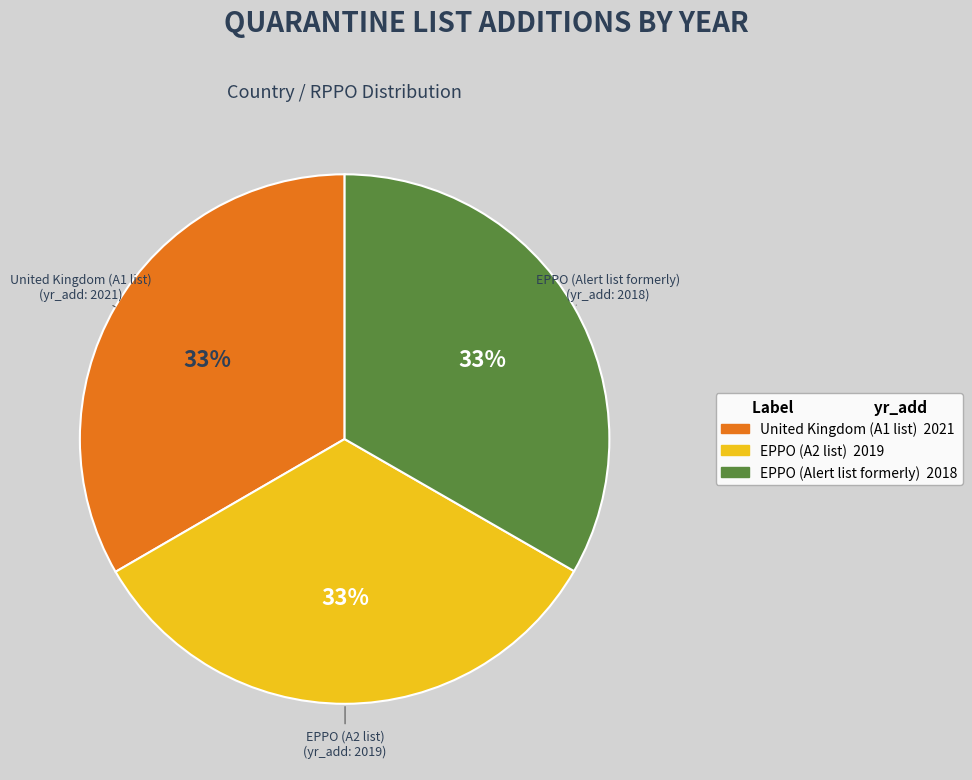

How many slices are in this pie chart?

3